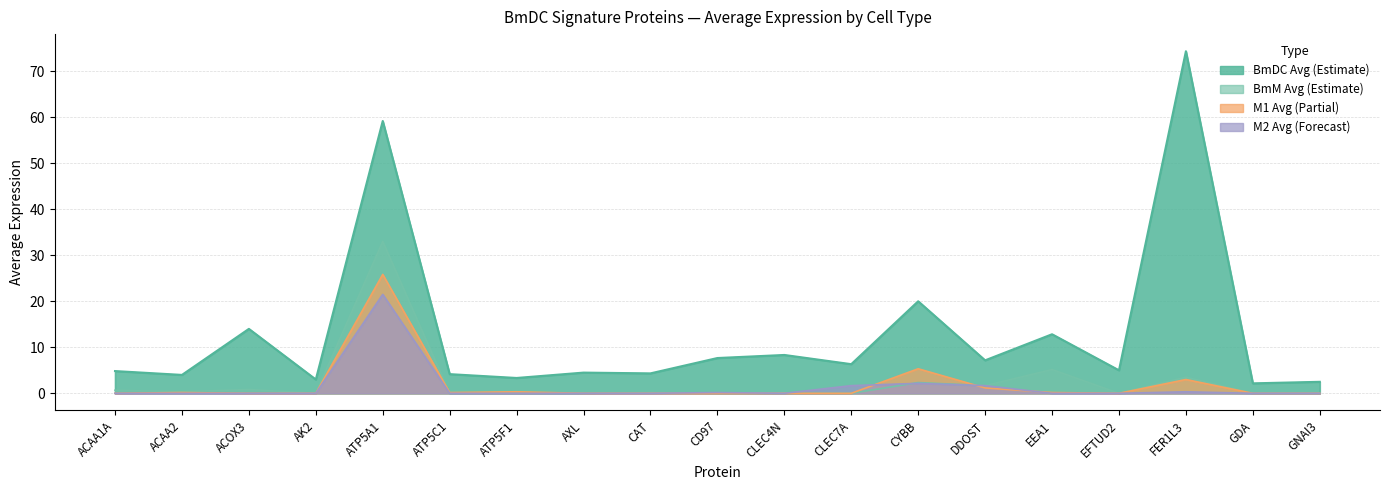

True or false: BmDC Avg and BmM Avg cross at least once.

False